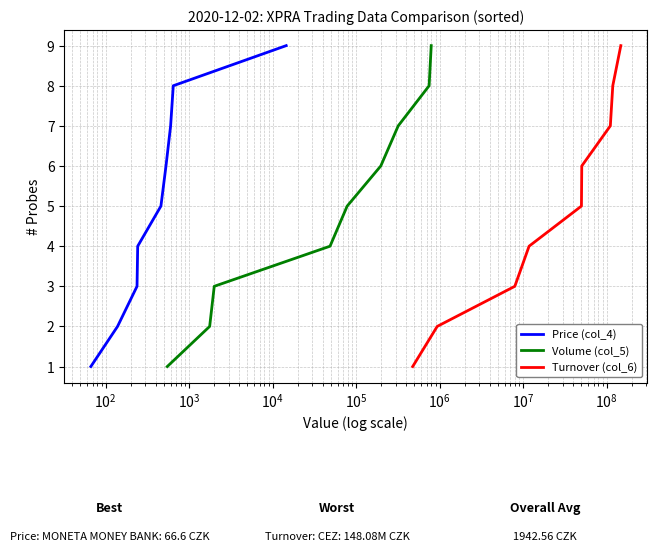

What is the lowest value of the Price (col_4) series?

1